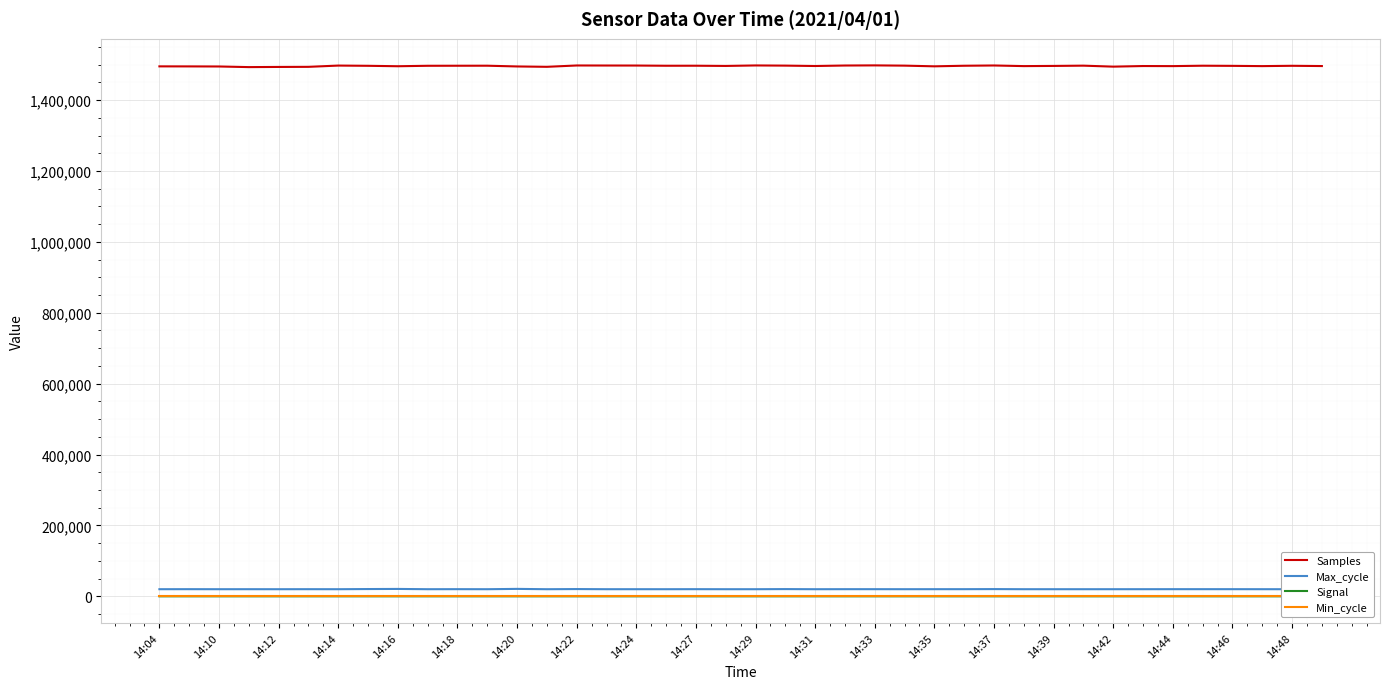

What are all the series names shown in the legend?

Samples, Max_cycle, Signal, Min_cycle